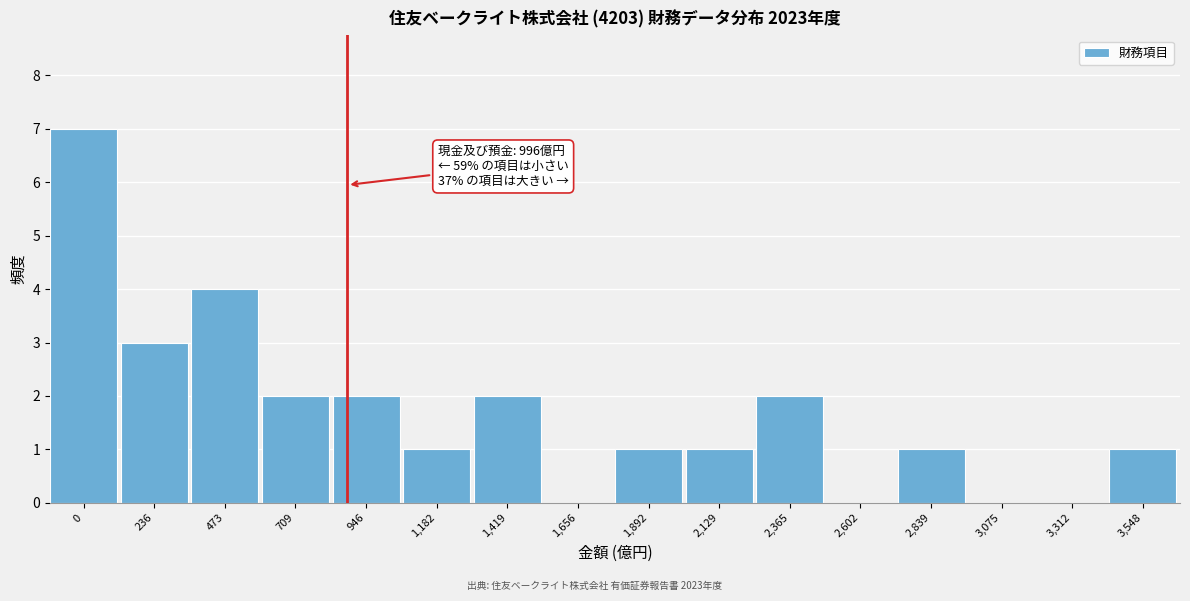

Reading left to right, list all the values displayed in this chart.

0=7	236=3	473=4	709=2	946=2	1,182=1	1,419=2	1,656=0	1,892=1	2,129=1	2,365=2	2,602=0	2,839=1	3,075=0	3,312=0	3,548=1